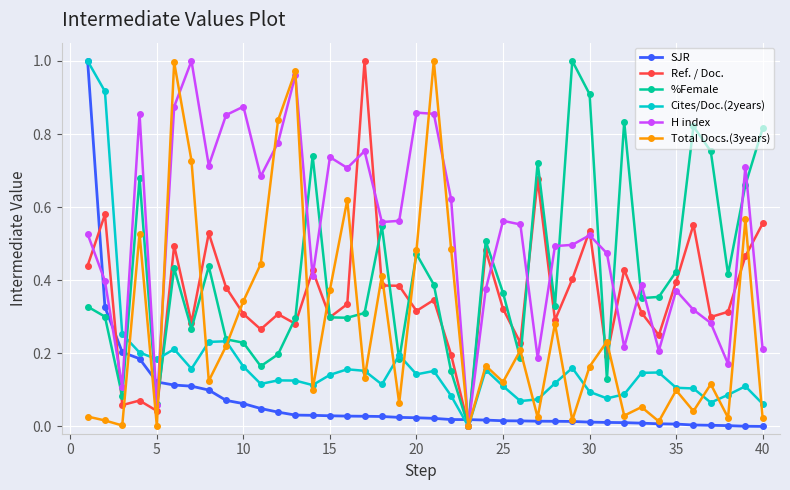

Which series has the largest total across all categories?

H index